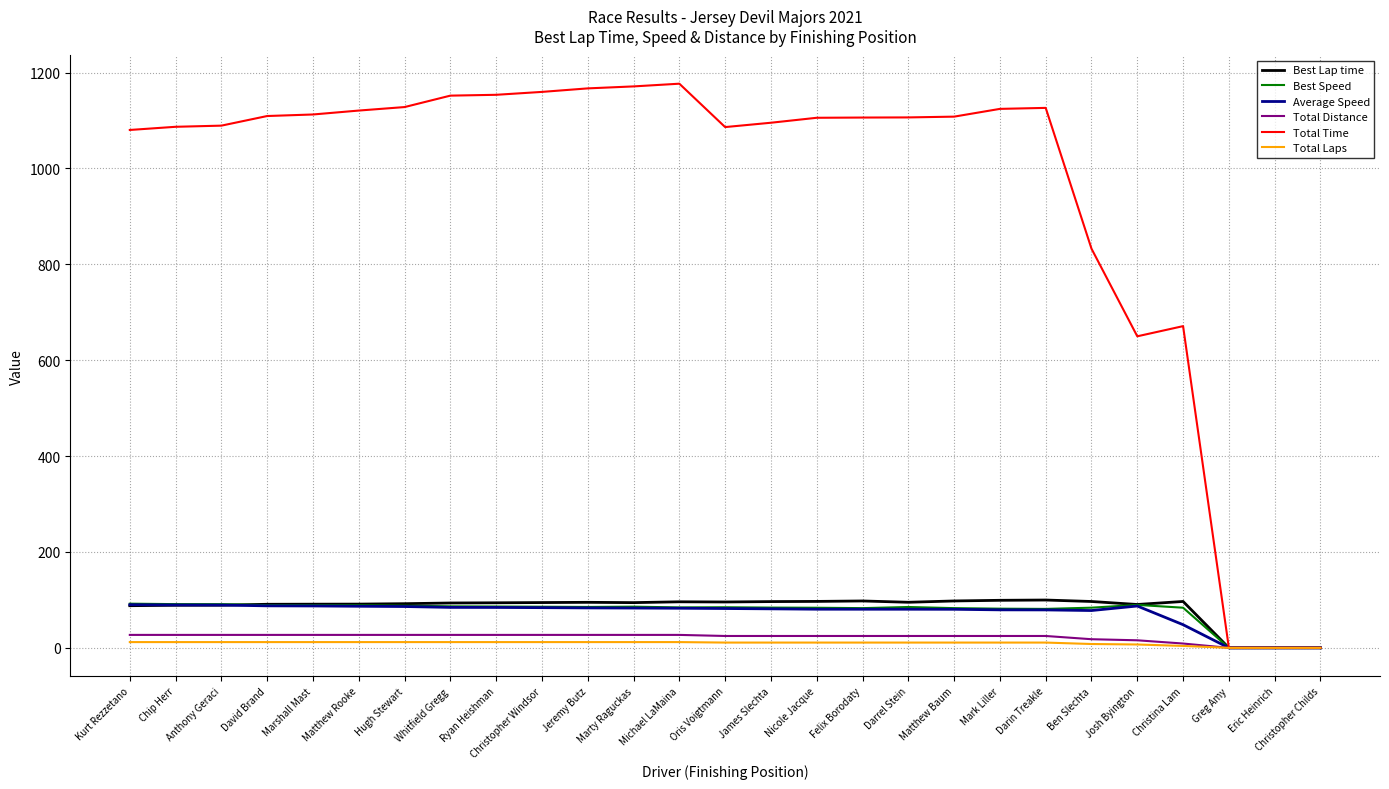

Is it true that Average Speed equals 143.9 at Kurt Rezzetano?

False